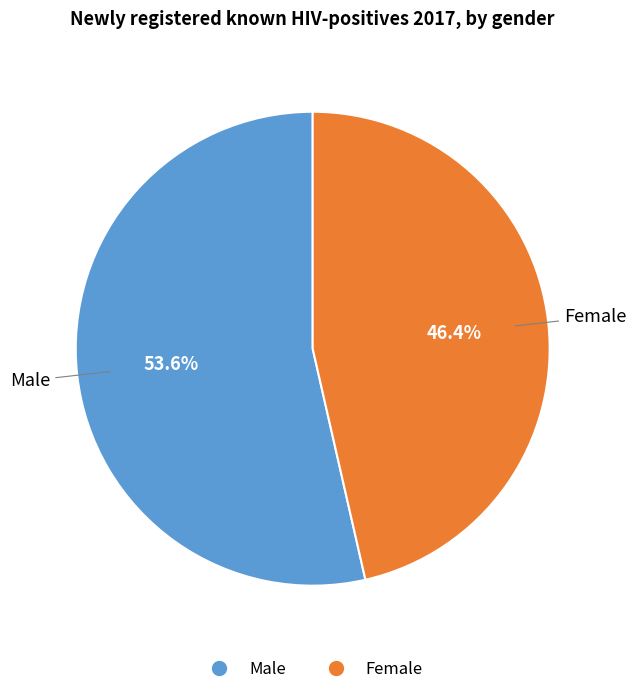

Rank the categories by value from lowest to highest.

Female, Male